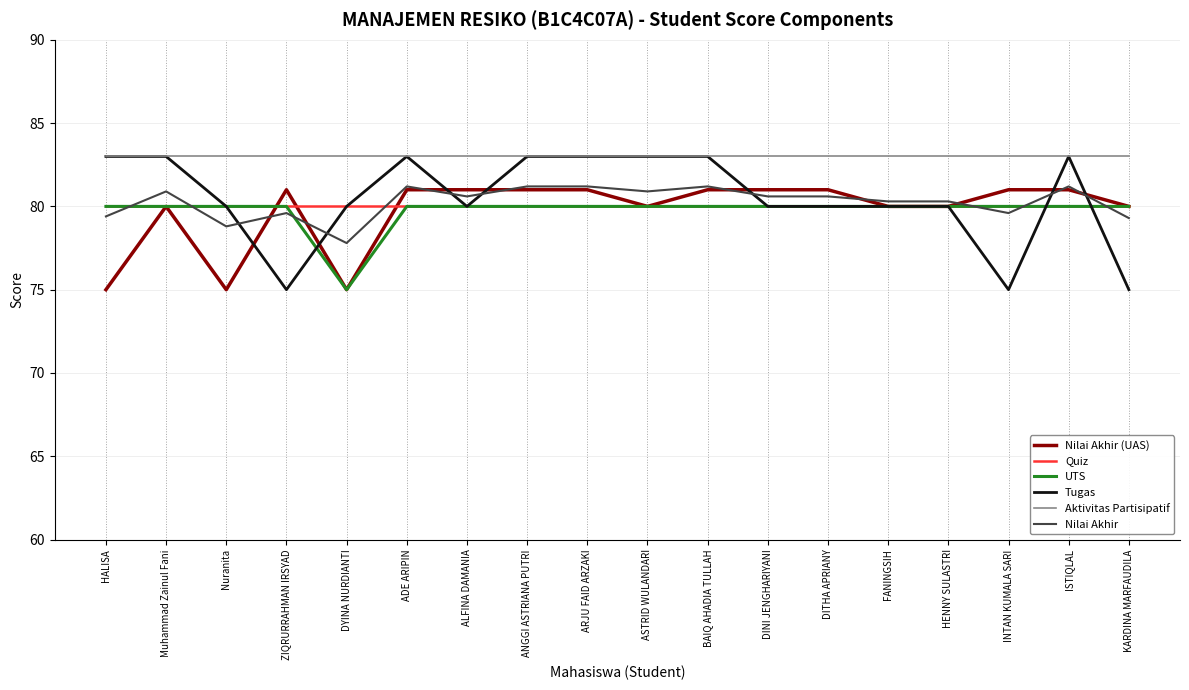

What position from the right is KARDINA MARFAUDILA?

1